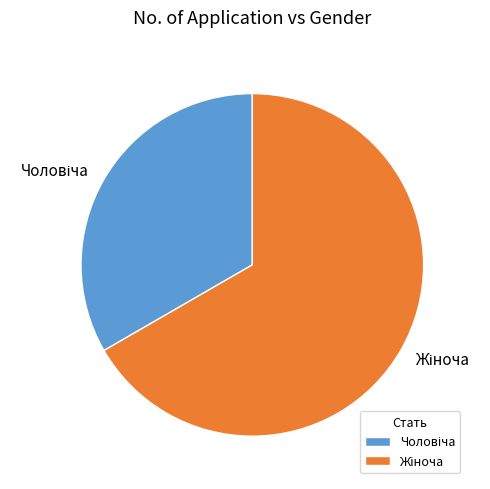

Is there any slice that represents more than half of the pie?

Yes